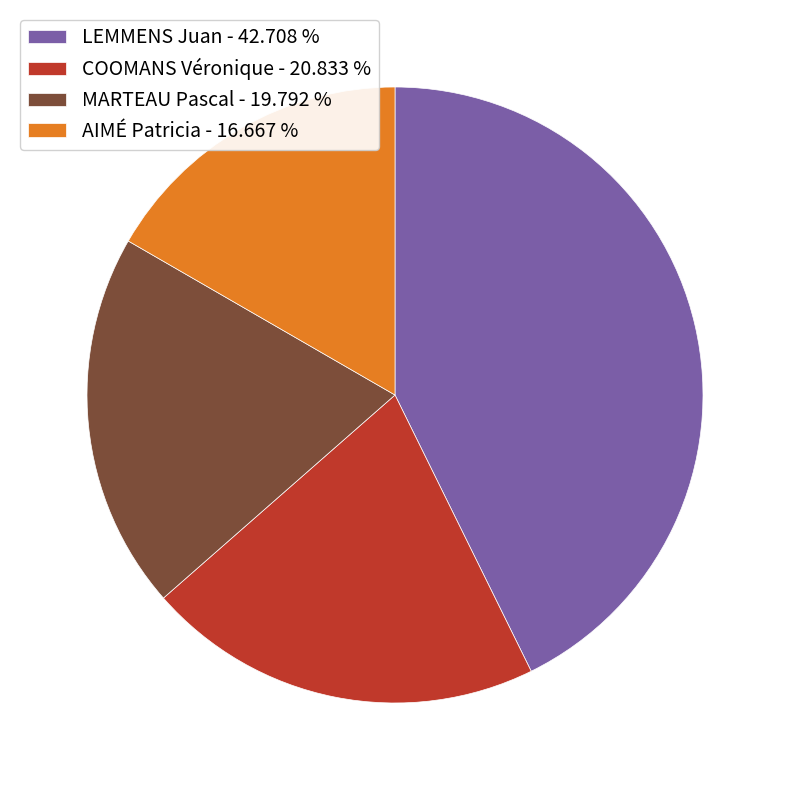

True or false: MARTEAU Pascal accounts for 8% of the total.

False